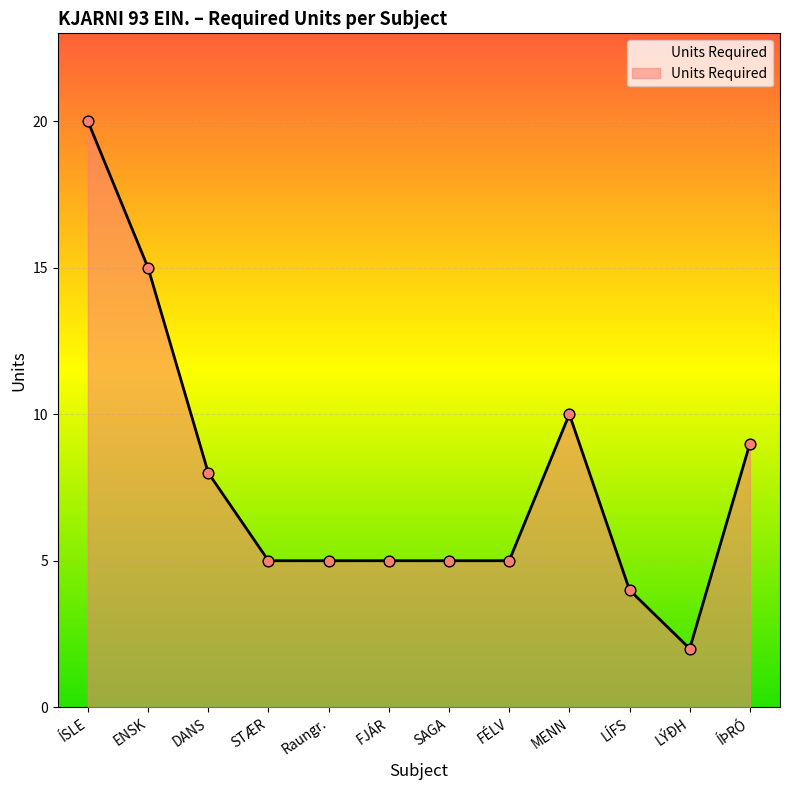

Between ENSK and FJÁR, which is larger?

ENSK